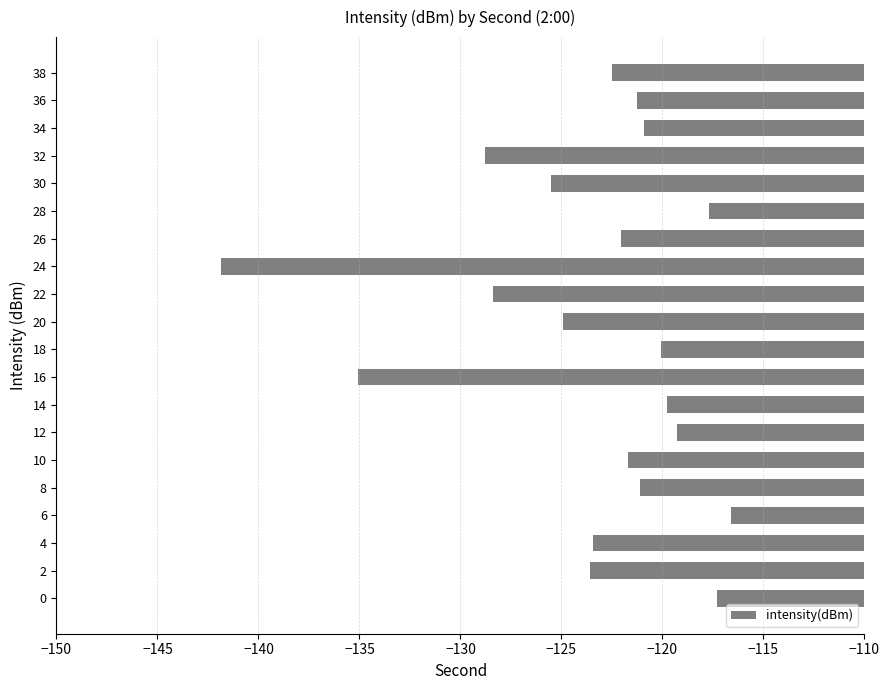

True or false: the data shows -128.8 at 32.

True